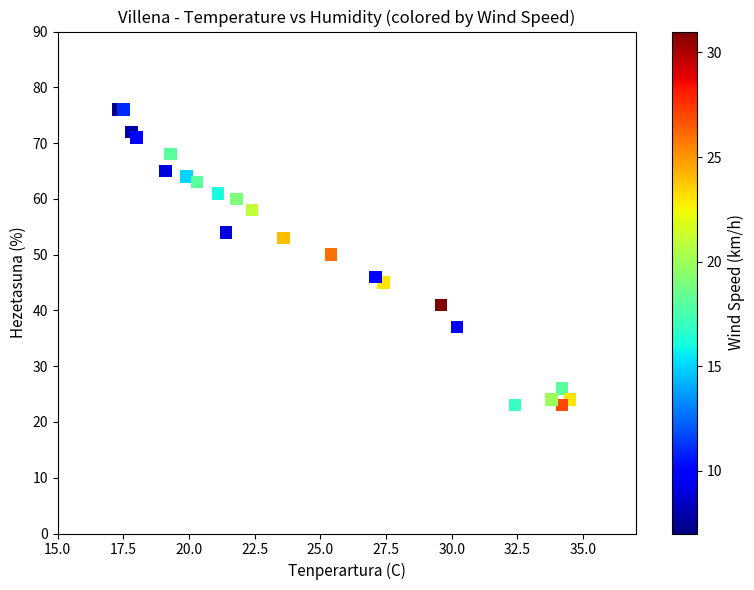

What Y value in the scatter plot is closest to 49?

50